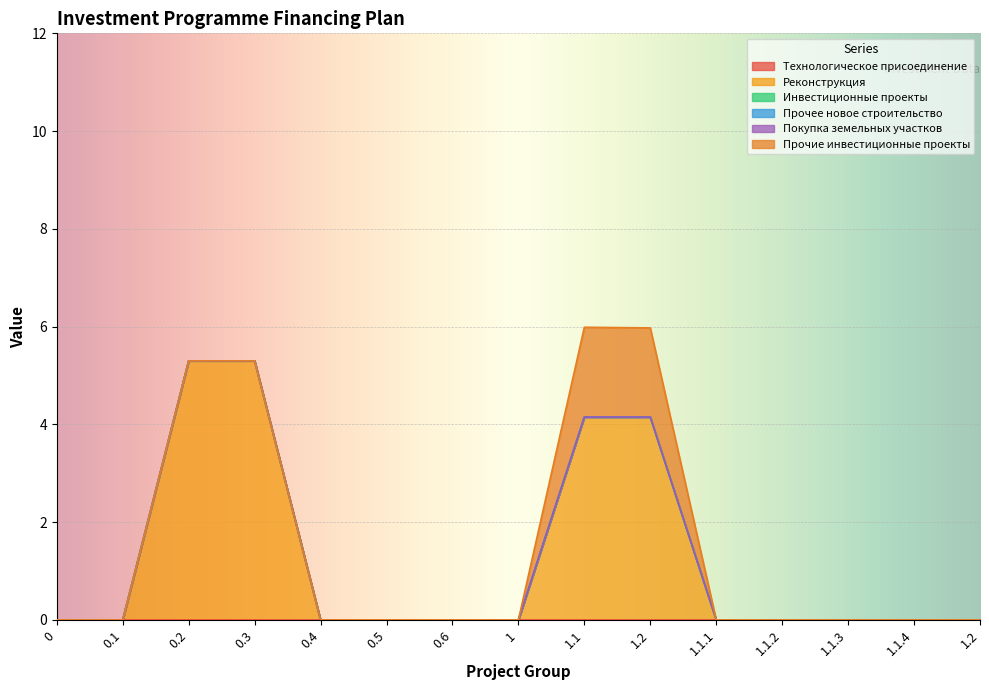

True or false: Инвестиционные проекты and Реконструкция intersect in this chart.

False